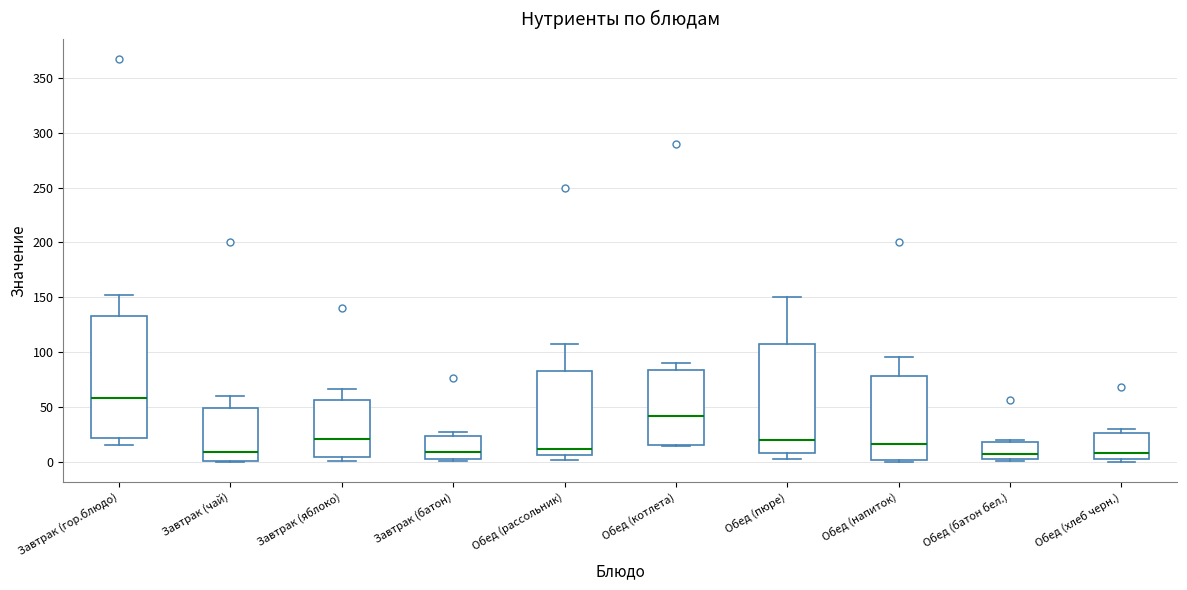

Reading left to right, transcribe this box plot: for each box, give where its median line is, the range the box spans, and where its two whiskers end, as read against the y-axis. The values are not printed on the chart, so give them approximately, as read against the axis.

Завтрак (гор.блюдо): median 60, box 20 to 135, whiskers 15 to 155
Завтрак (чай): median 10, box 0 to 50, whiskers 0 to 60
Завтрак (яблоко): median 20, box 5 to 55, whiskers 0 to 65
Завтрак (батон): median 10, box 0 to 25, whiskers 0 to 25 (just above the box's upper edge)
Обед (рассольник): median 10, box 5 to 85, whiskers 0 to 105
Обед (котлета): median 40, box 15 to 85, whiskers 15 to 90
Обед (пюре): median 20, box 10 to 110, whiskers 5 to 150
Обед (напиток): median 15, box 0 to 80, whiskers 0 (just below the box's lower edge) to 95
Обед (батон бел.): median 5, box 0 to 20, whiskers 0 to 20 (just above the box's upper edge)
Обед (хлеб черн.): median 10, box 0 to 25, whiskers 0 (just below the box's lower edge) to 30